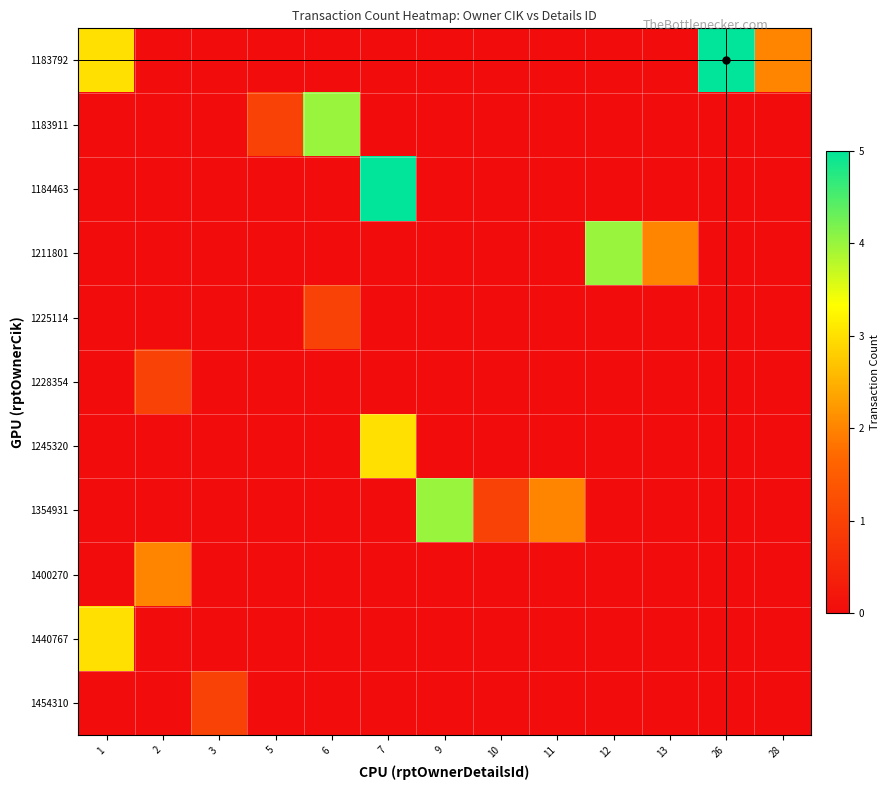

Rank the series at 7 from highest to lowest value.

1184463, 1245320, 1183792, 1183911, 1211801, 1225114, 1228354, 1354931, 1400270, 1440767, 1454310